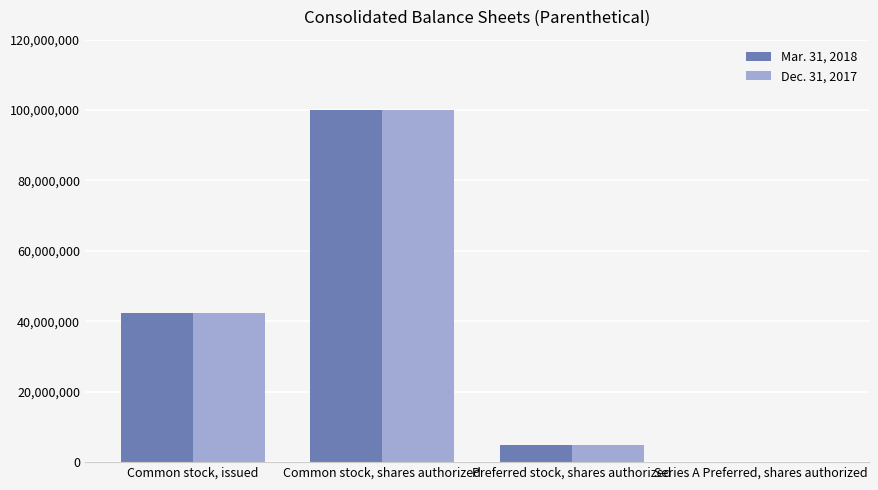

What is the average value of the Mar. 31, 2018 series?

36888285